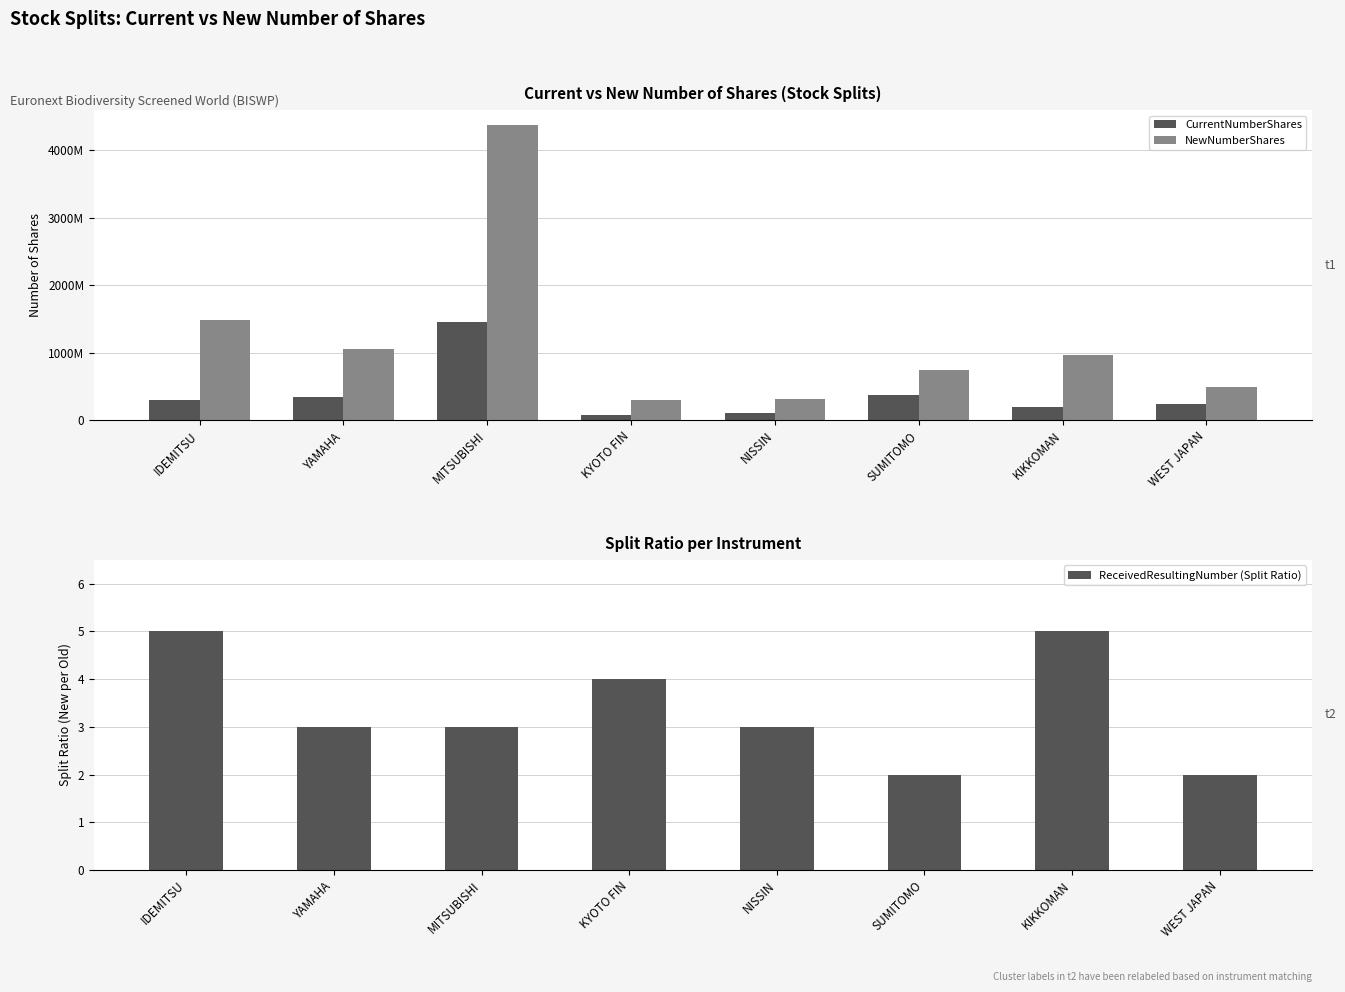

Rank the series by their average value, from highest to lowest.

NewNumberShares, CurrentNumberShares, ReceivedResultingNumber (Split Ratio)